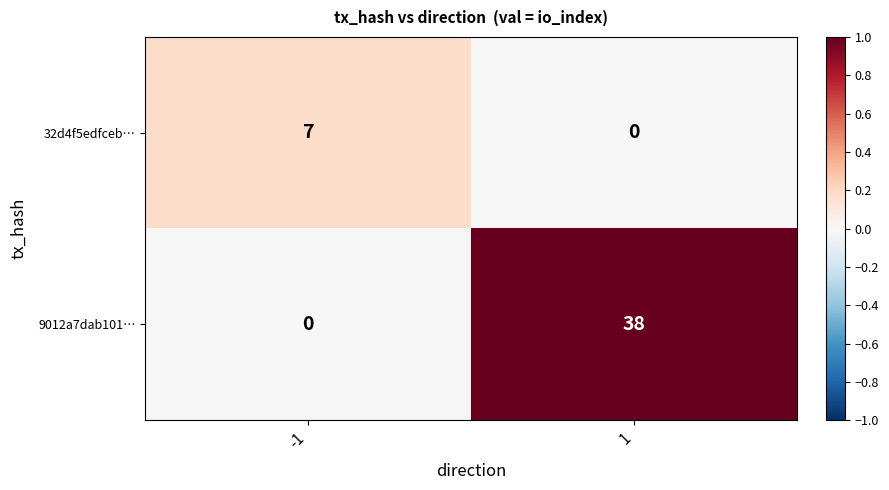

Rank the series by their average value, from lowest to highest.

32d4f5edfceb…, 9012a7dab101…